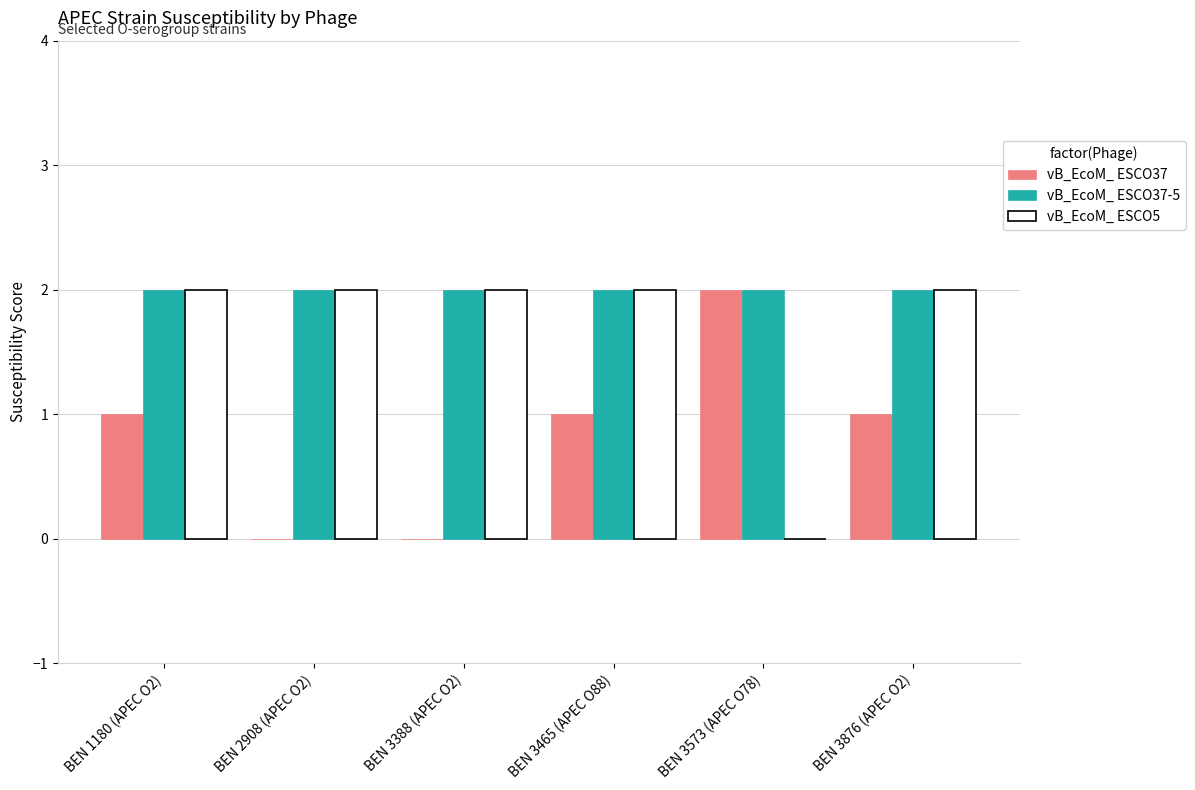

How many data points does each series have?

6